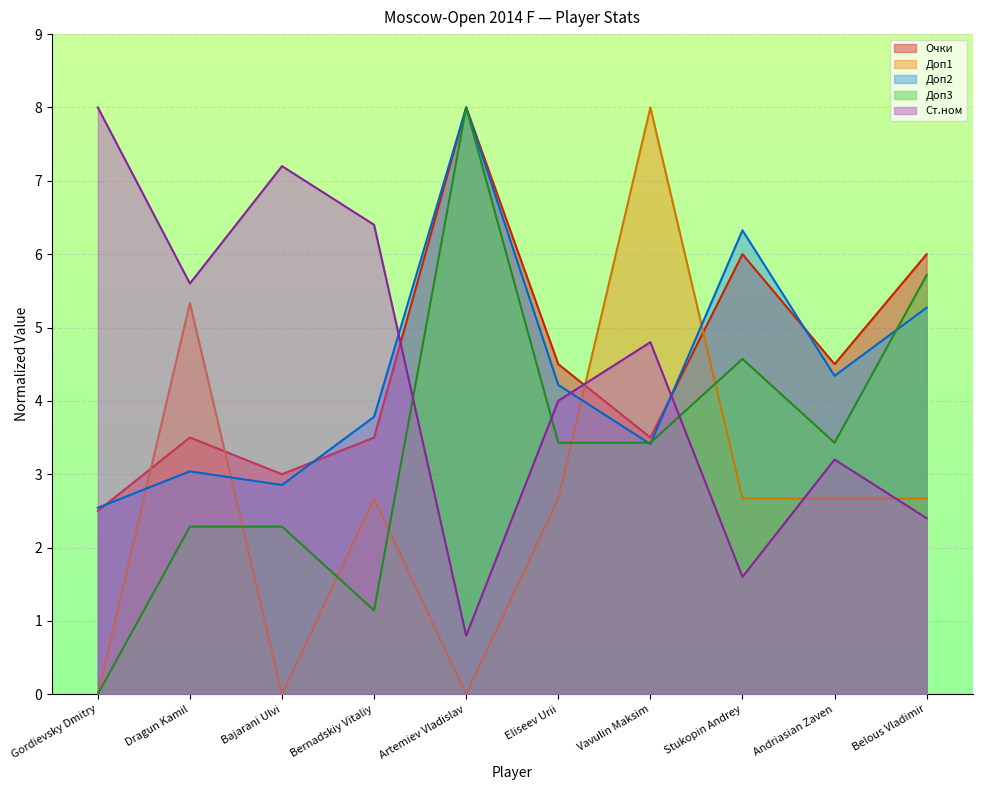

The Доп3 series shows 2.3 at Dragun Kamil. True or false?

True